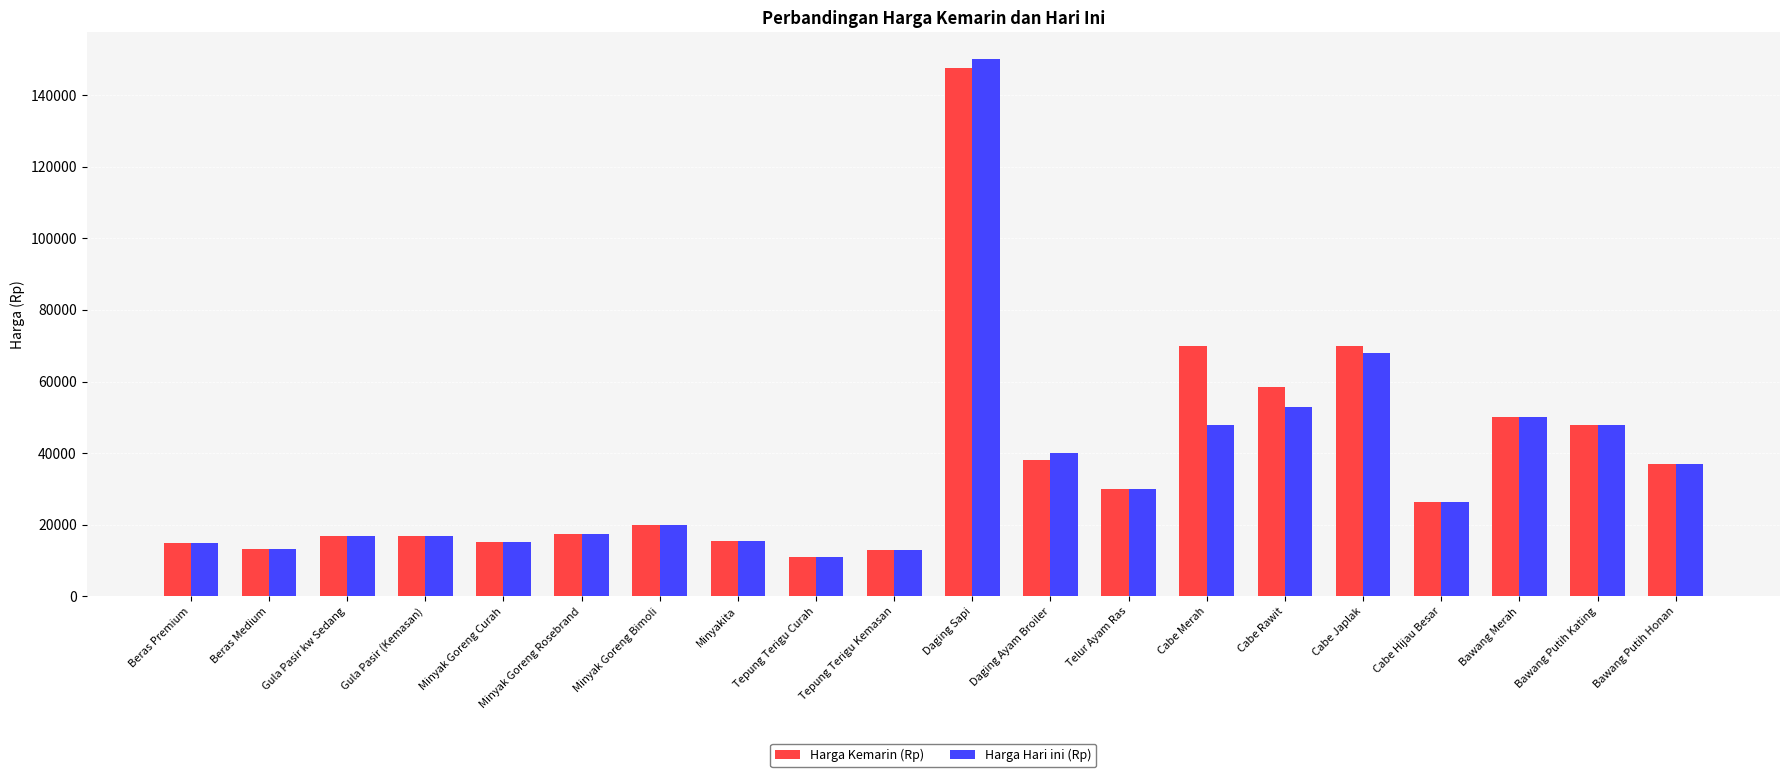

What is the difference between the Harga Kemarin (Rp) values at Telur Ayam Ras and Bawang Putih Kating?

18000